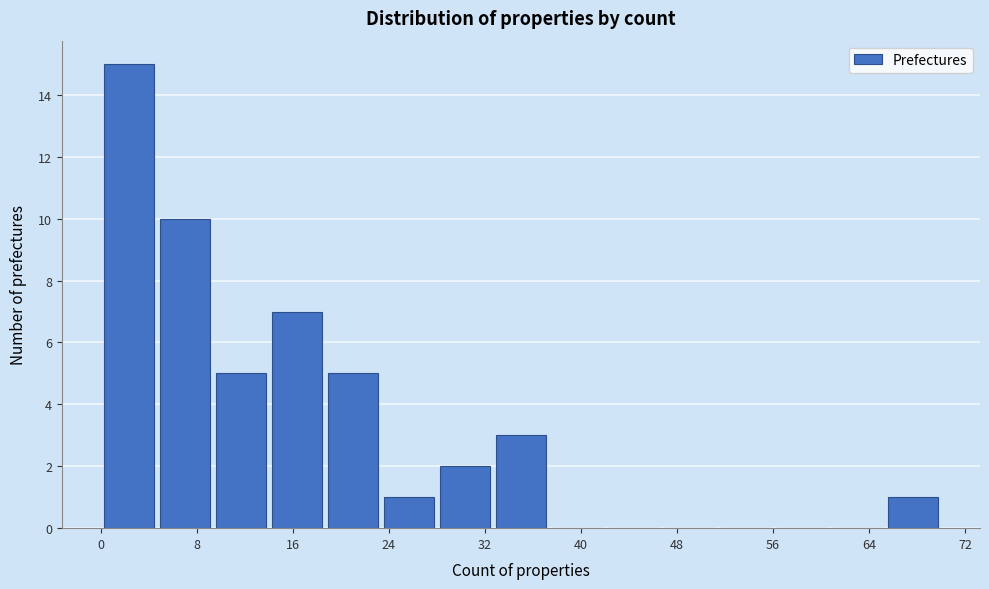

Reading left to right, list every bar in this chart as the range it spans on the x-axis followed by its height. Neither the bar edges nor the heights are printed on the chart, so give them approximately, as read against the axes.

0 to 5: 15
5 to 9: 10
9 to 14: 5
14 to 19: 7
19 to 23: 5
23 to 28: 1
28 to 33: 2
33 to 37: 3
37 to 42: 0
42 to 47: 0
47 to 51: 0
51 to 56: 0
56 to 61: 0
61 to 65: 0
65 to 70: 1